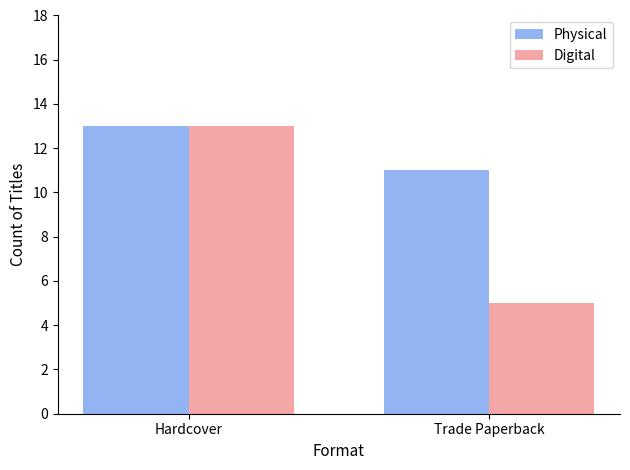

What are all the series names shown in the legend?

Physical, Digital